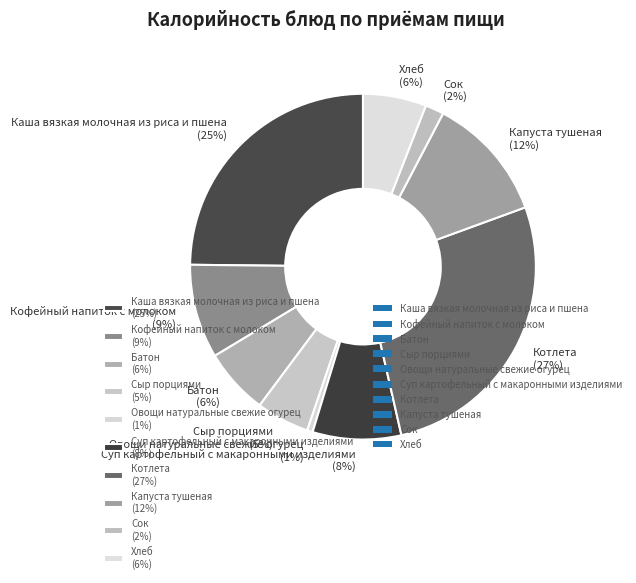

How many segments does this pie chart have?

10